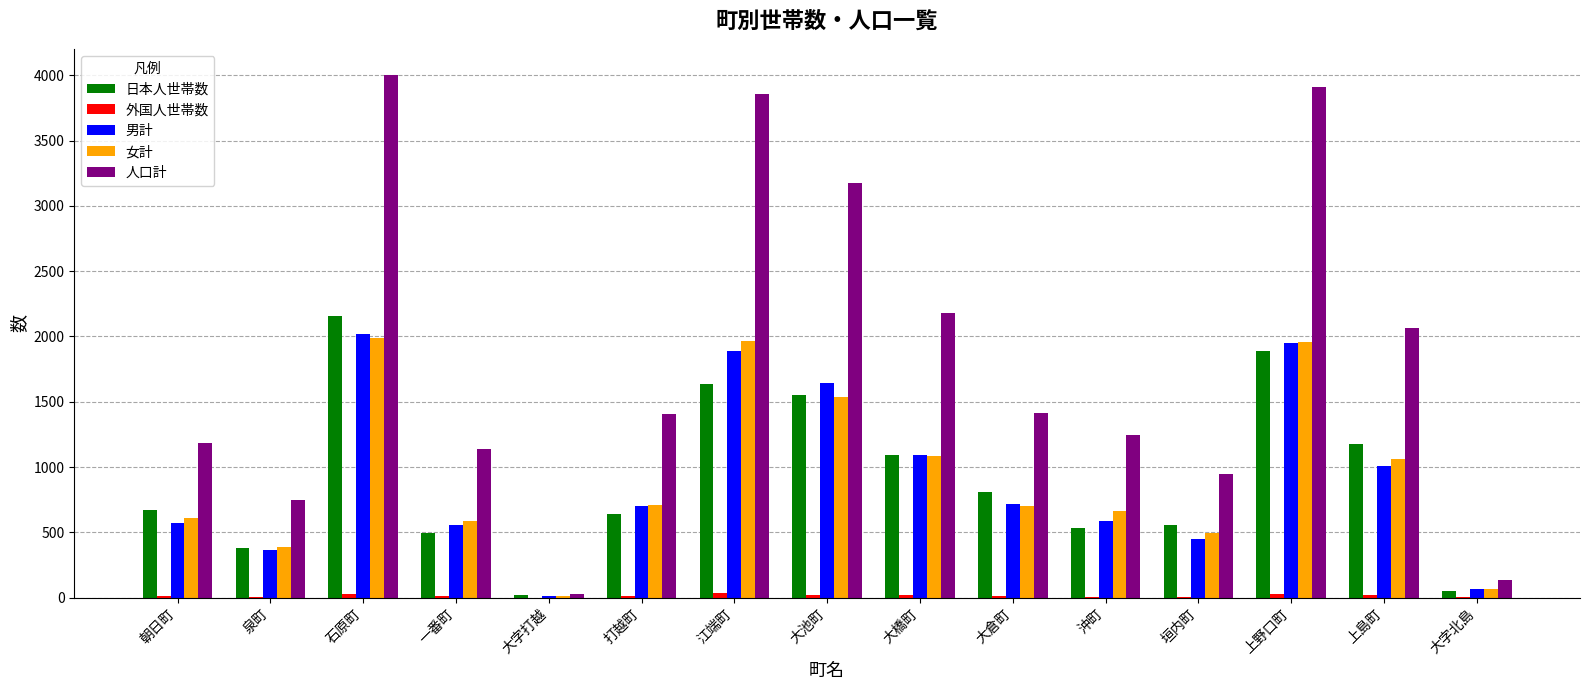

Between 大橋町 and 大字北島, which series saw the biggest shift?

人口計